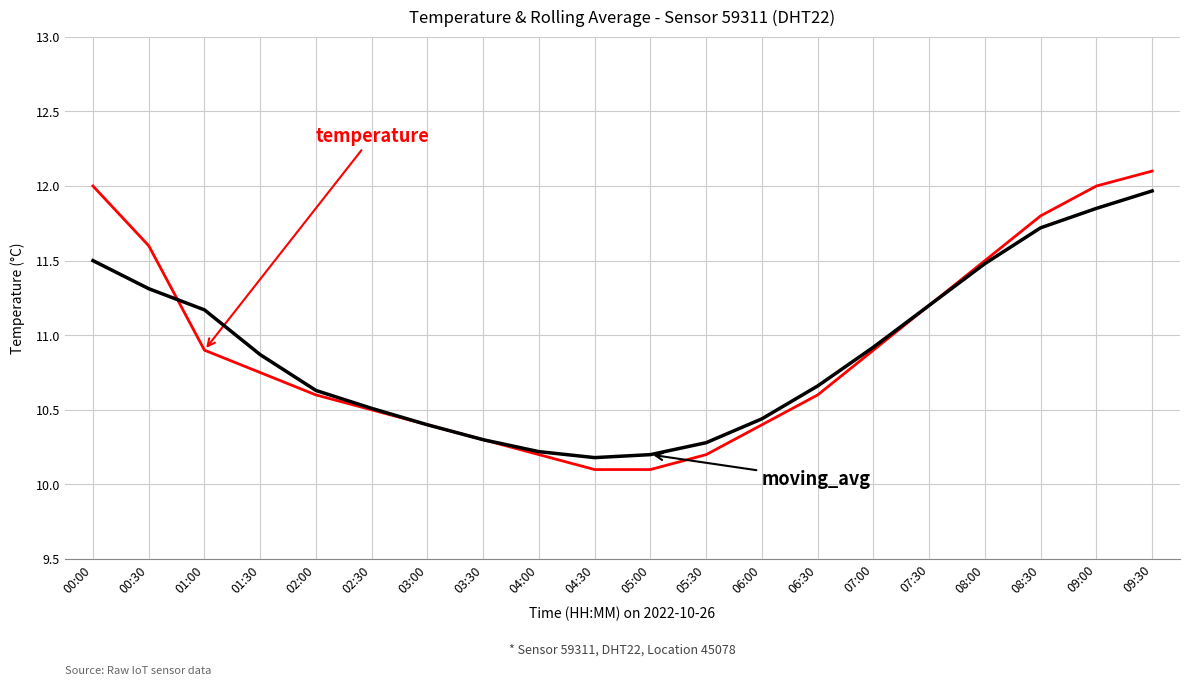

What position from the right is 02:00?

16